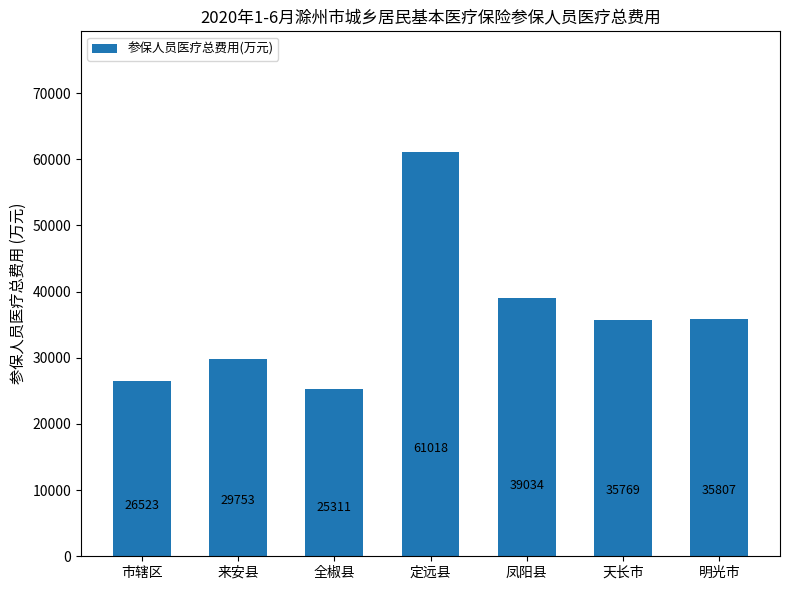

Count the number of data series in this chart.

1